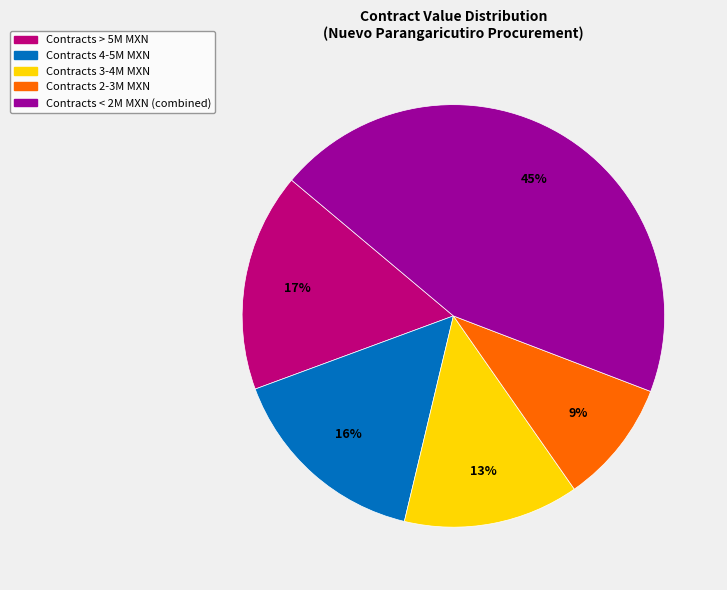

To the nearest percent, what is the average slice percentage?

20%